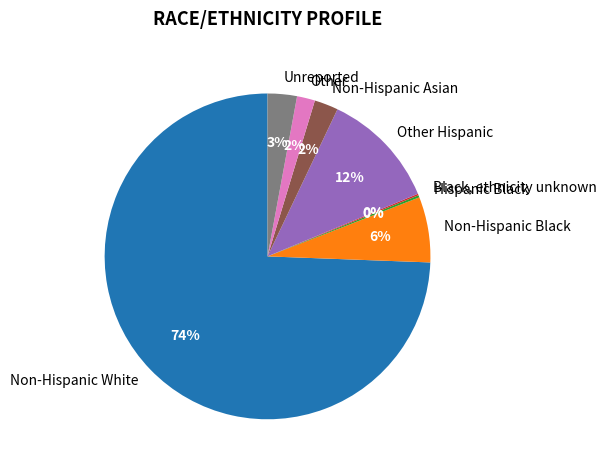

True or false: Unreported accounts for 11% of the total.

False